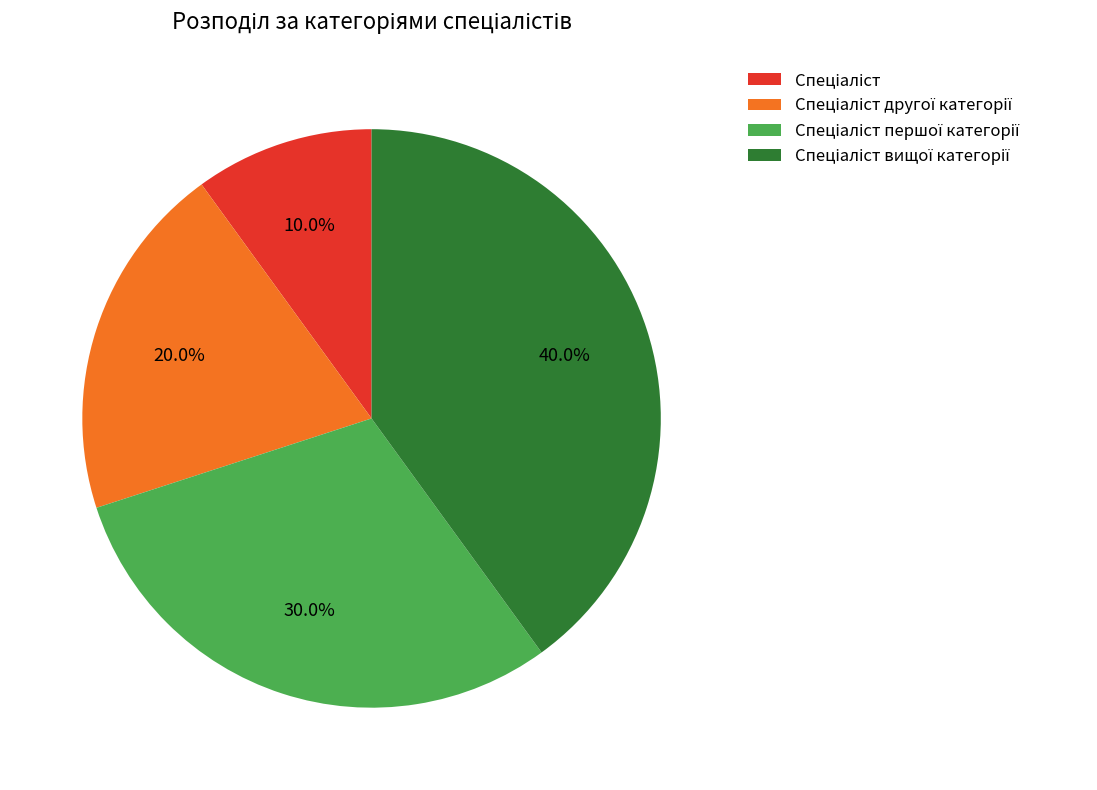

Is there a majority slice in this chart?

No